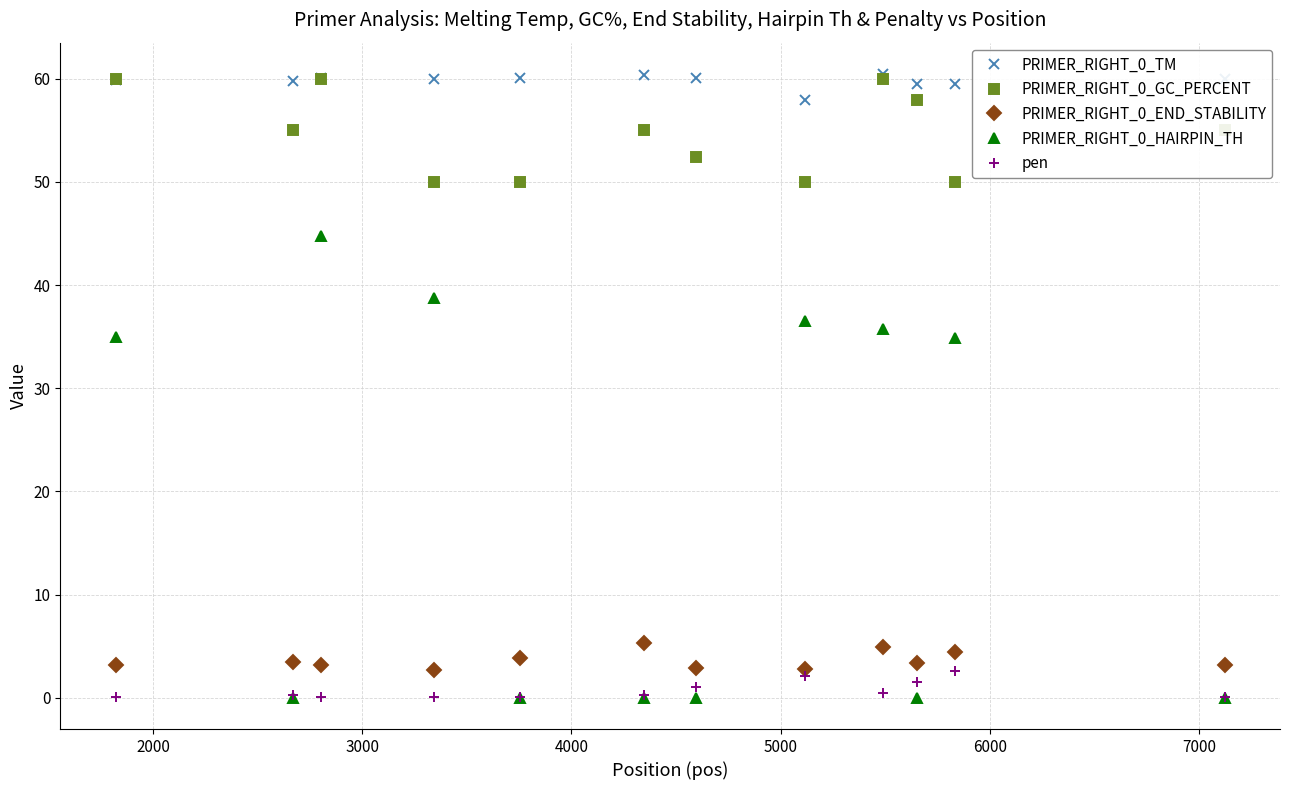

What is the value of the PRIMER_RIGHT_0_TM point at the 1st from the left?

59.9